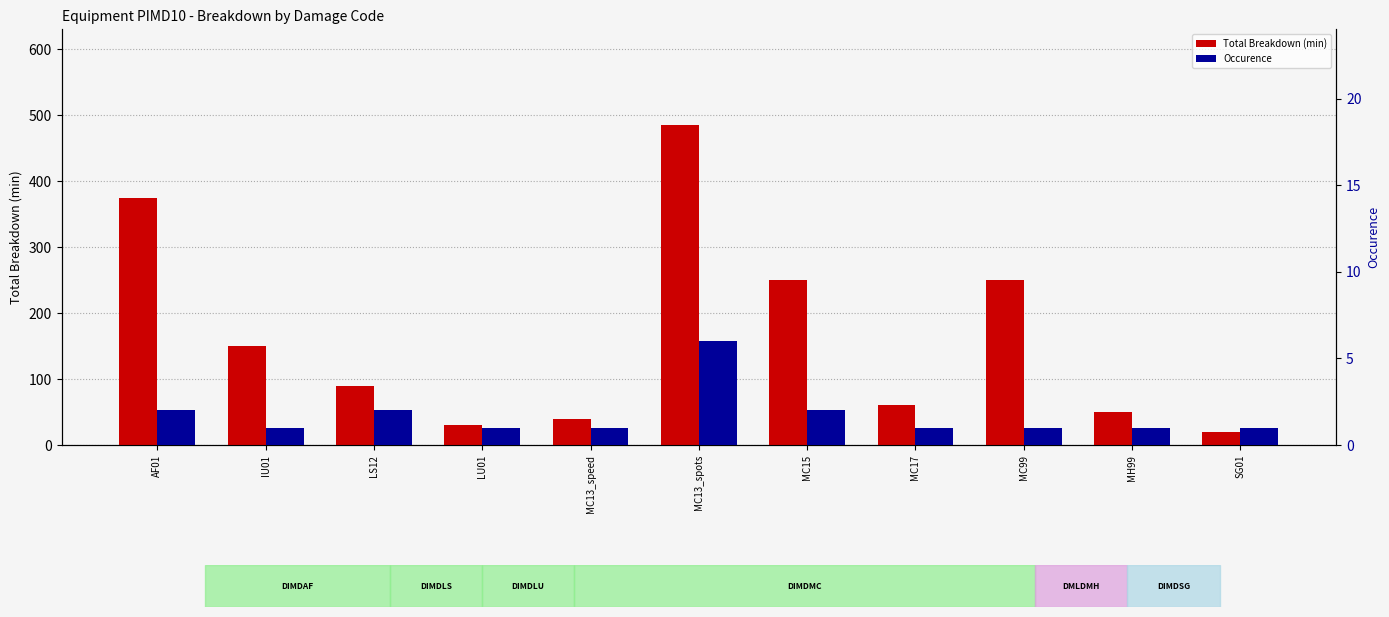

Reading left to right, transcribe all the data shown in this chart.

Total Breakdown (min): 375	150	90	30	40	485	250	60	250	50	20
Occurence: 2	1	2	1	1	6	2	1	1	1	1